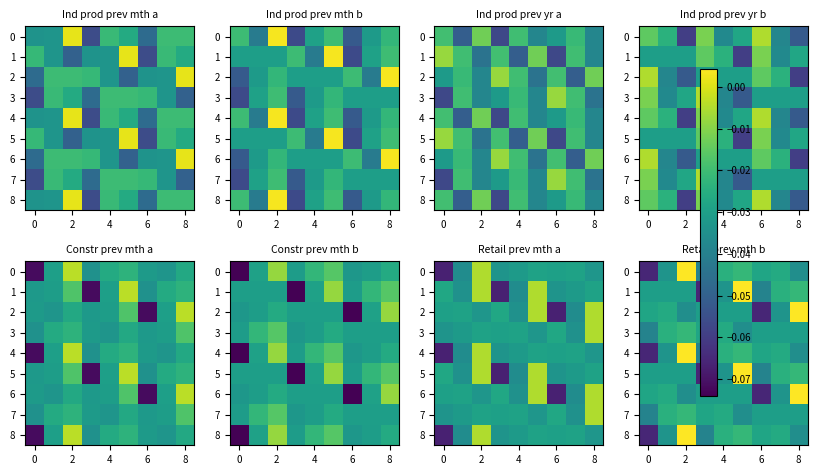

What is the minimum value shown in the chart?

-0.1